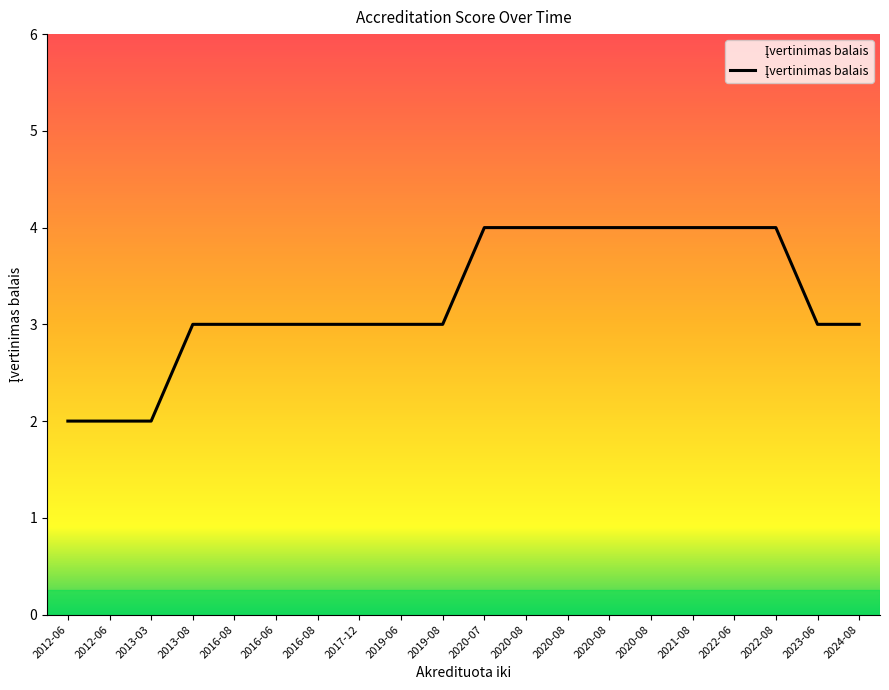

Reading left to right, extract all data points from this chart.

2012-06=2	2012-06=2	2013-03=2	2013-08=3	2016-08=3	2016-06=3	2016-08=3	2017-12=3	2019-06=3	2019-08=3	2020-07=4	2020-08=4	2020-08=4	2020-08=4	2020-08=4	2021-08=4	2022-06=4	2022-08=4	2023-06=3	2024-08=3